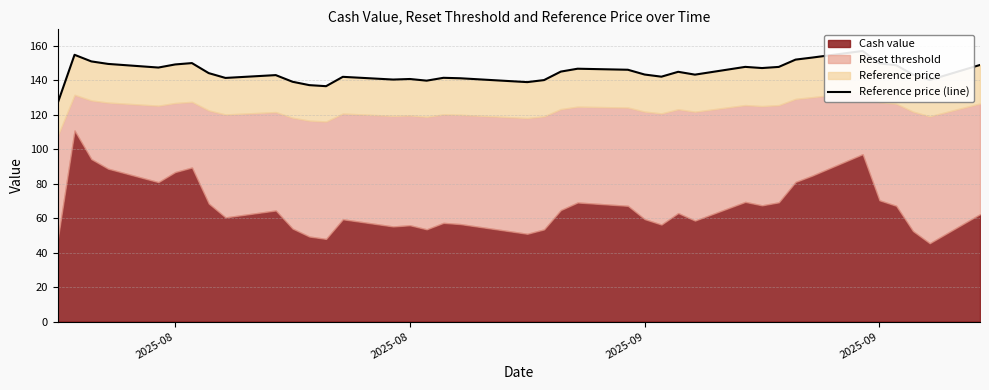

True or false: there are more than 2 points higher than both neighbors.

True